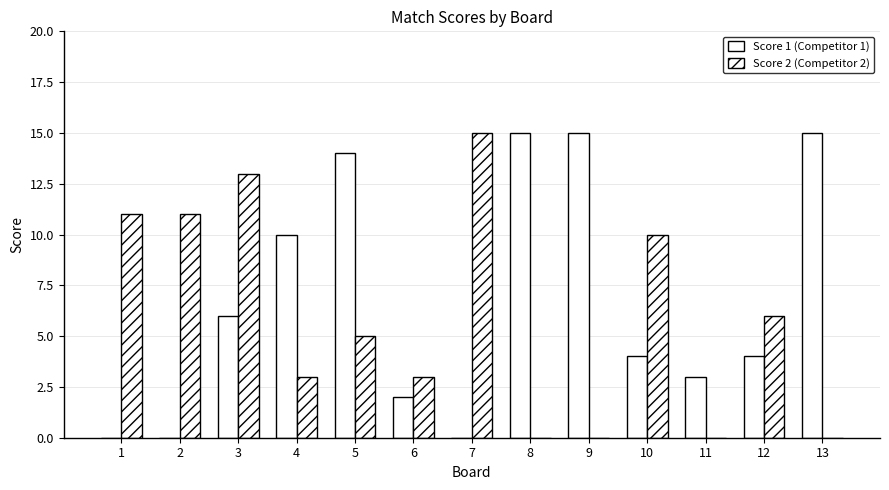

Are the bars horizontal?

No